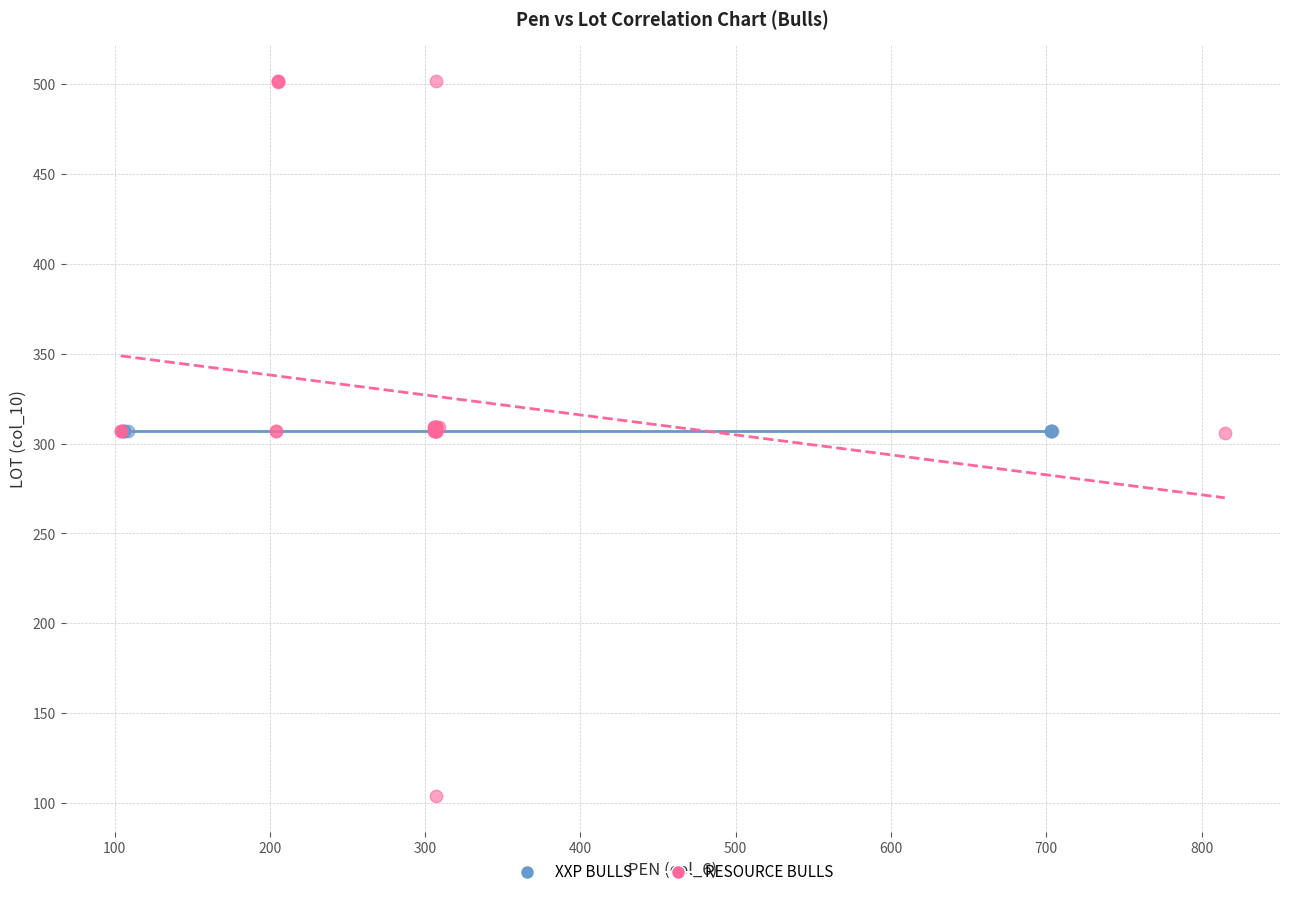

Which series reaches the minimum Y coordinate?

RESOURCE BULLS